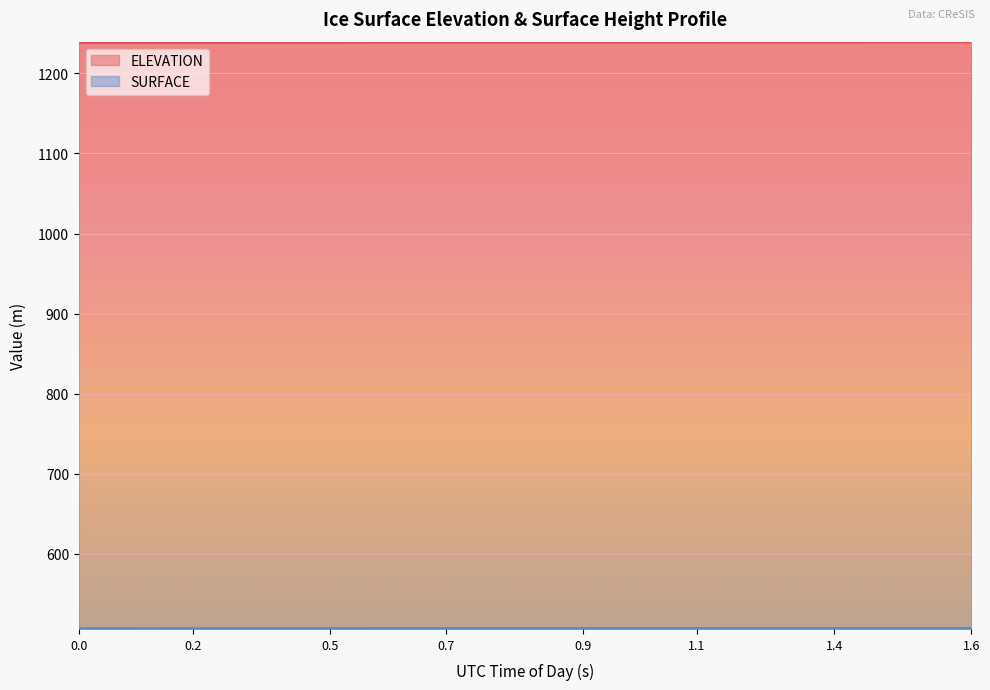

What is the difference between the maximum and minimum values in the ELEVATION series?

0.7